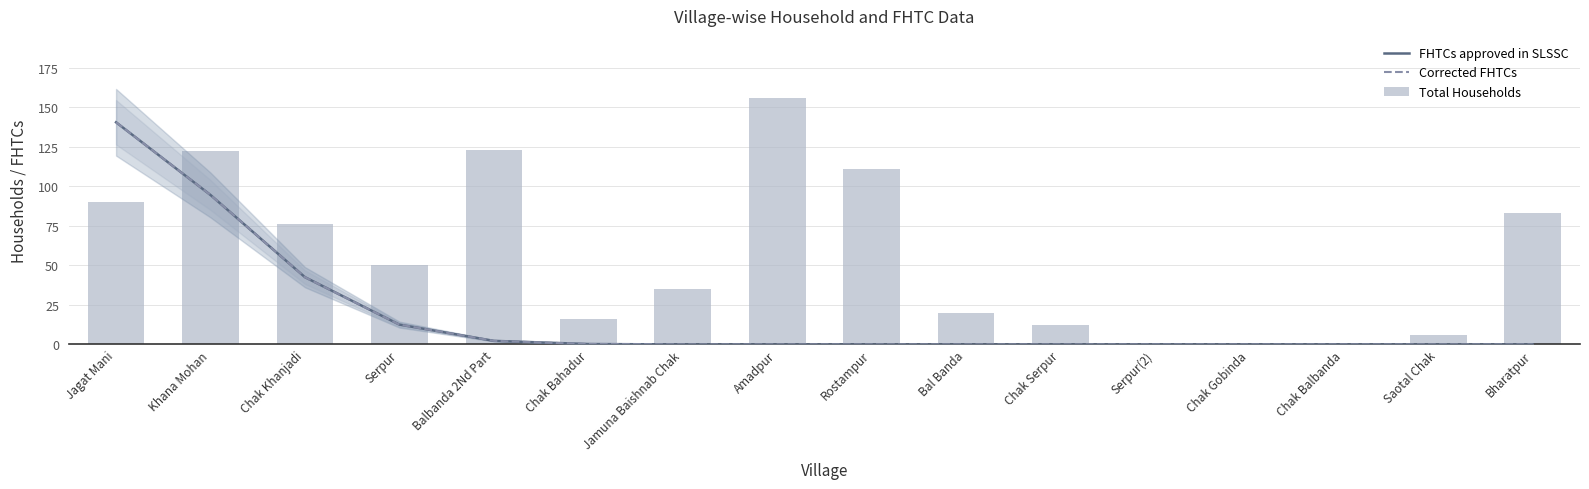

Does the chart contain any negative values?

No